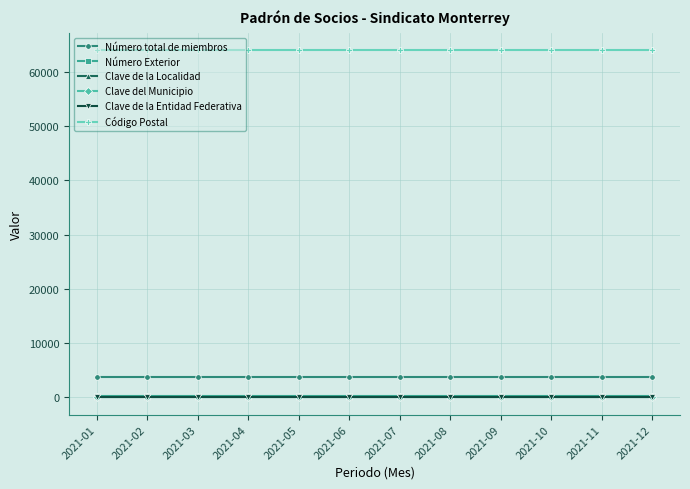

The value of Clave de la Localidad at 2021-12 is 1. True or false?

True